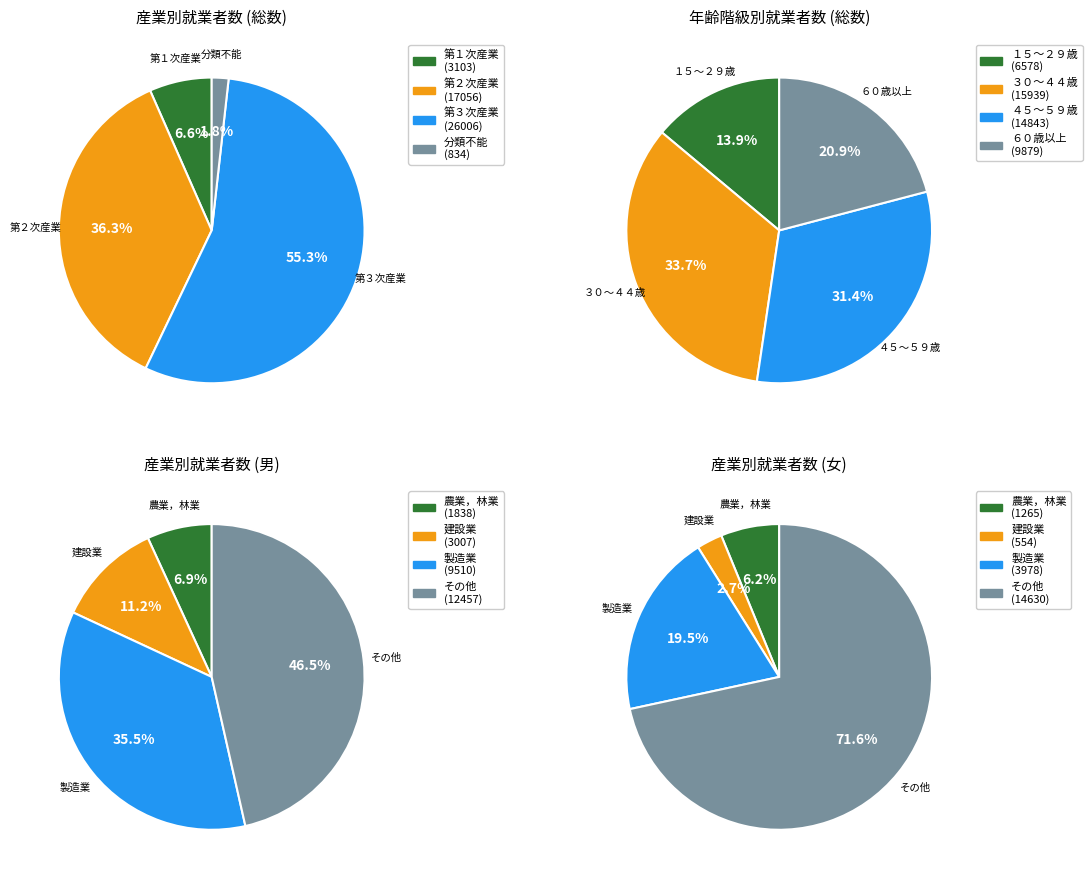

Is ５５～５９ the majority of the pie?

No